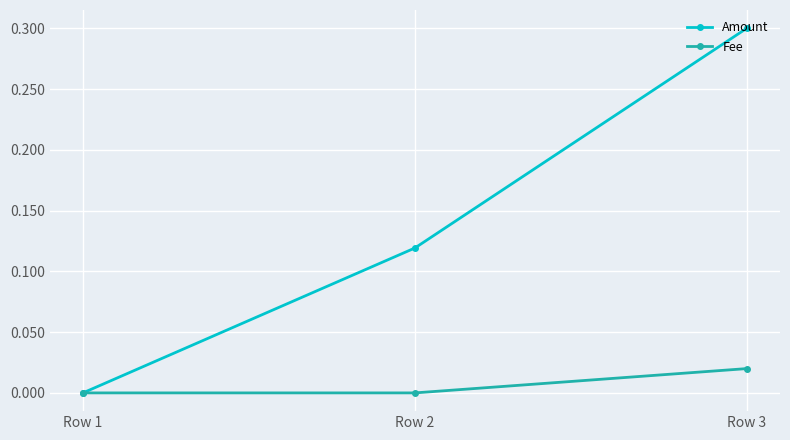

Is this an area chart (filled region under the line)?

No